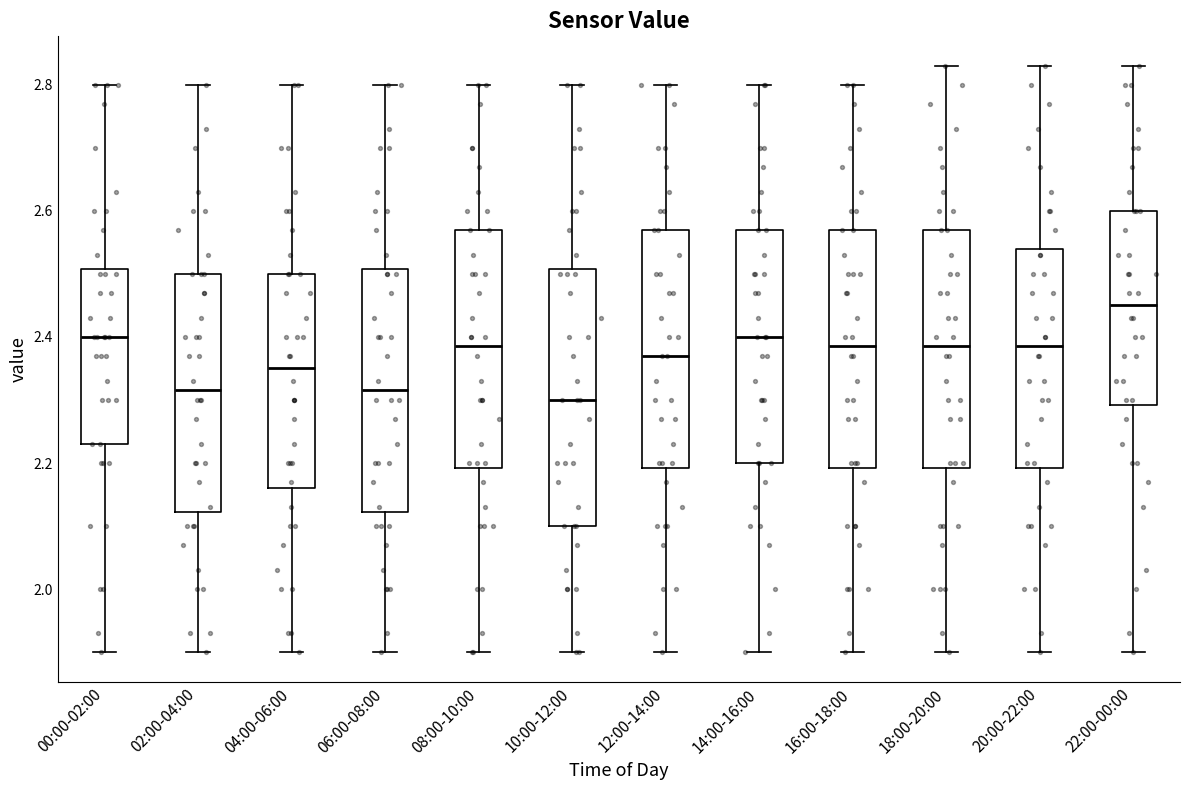

Where is the lower edge of the box for 20:00-22:00 on the y-axis? The values are not printed on the chart, so give them approximately, as read against the axis.

2.20